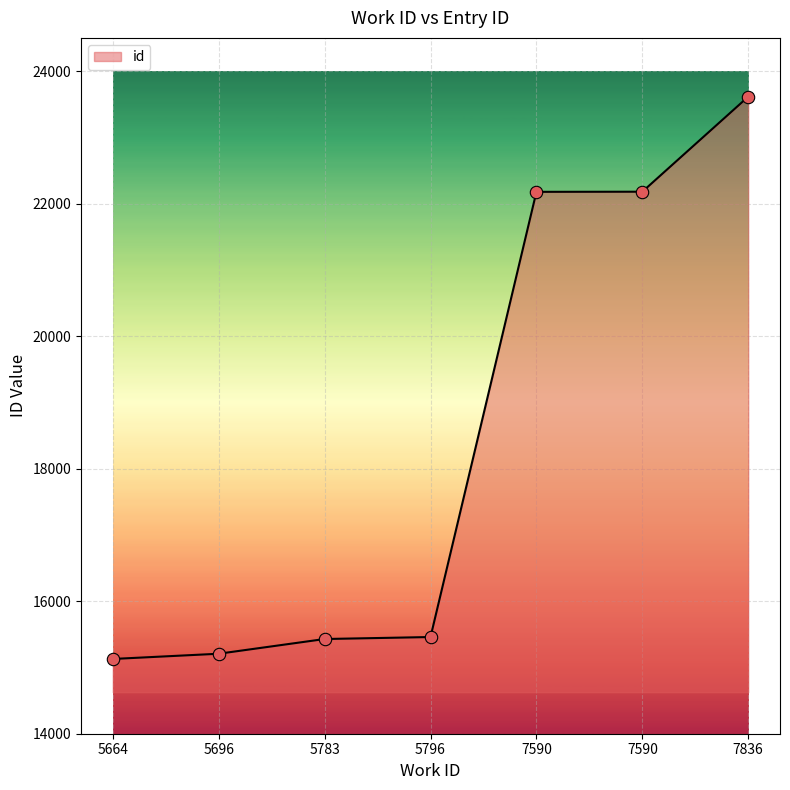

What is the change in value from 7590 to 7836?

+1434